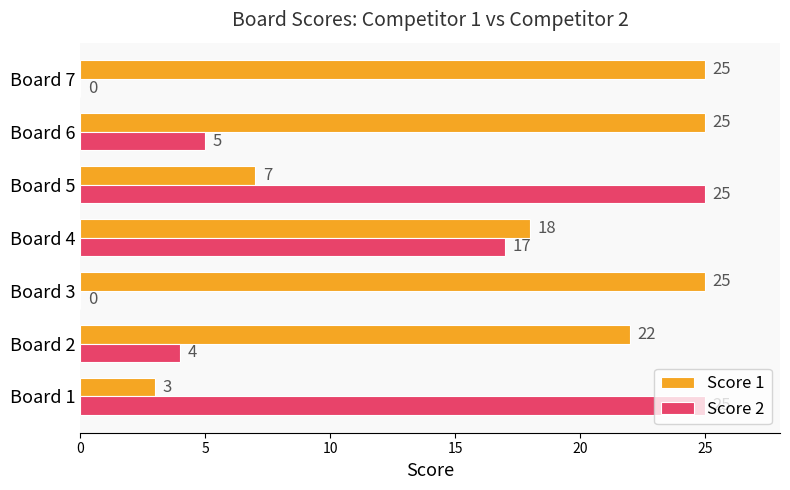

At which category is the sum across all series the highest?

Board 4